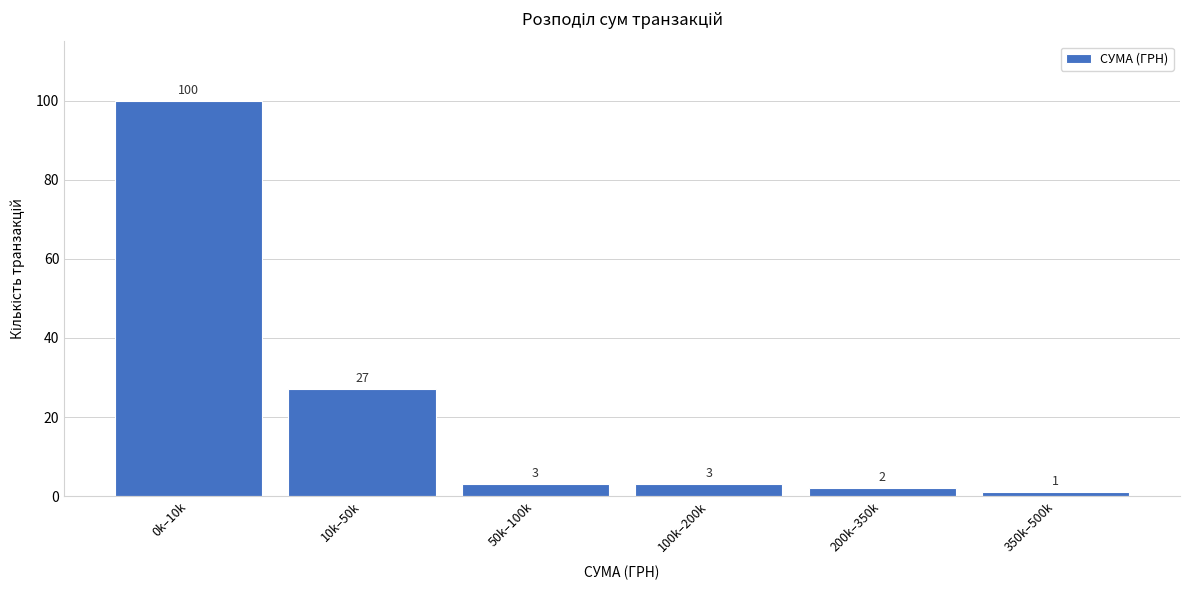

Reading left to right, list all the values displayed in this chart.

100	27	3	3	2	1